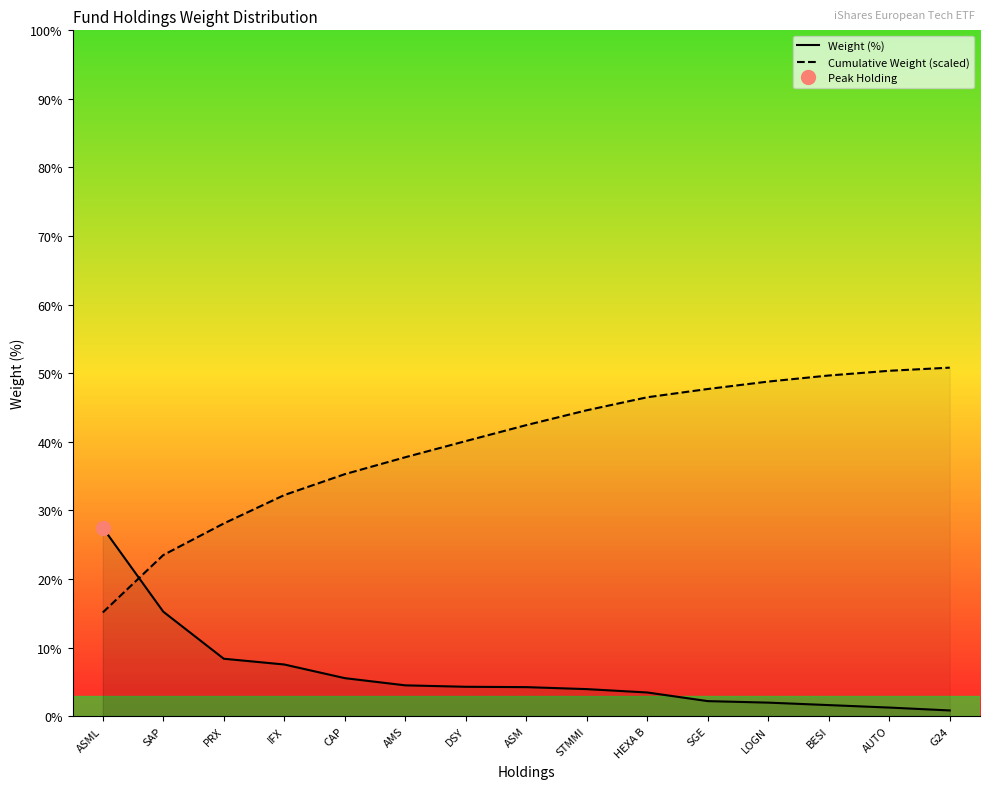

What is the label of the 1st point from the left?

ASML